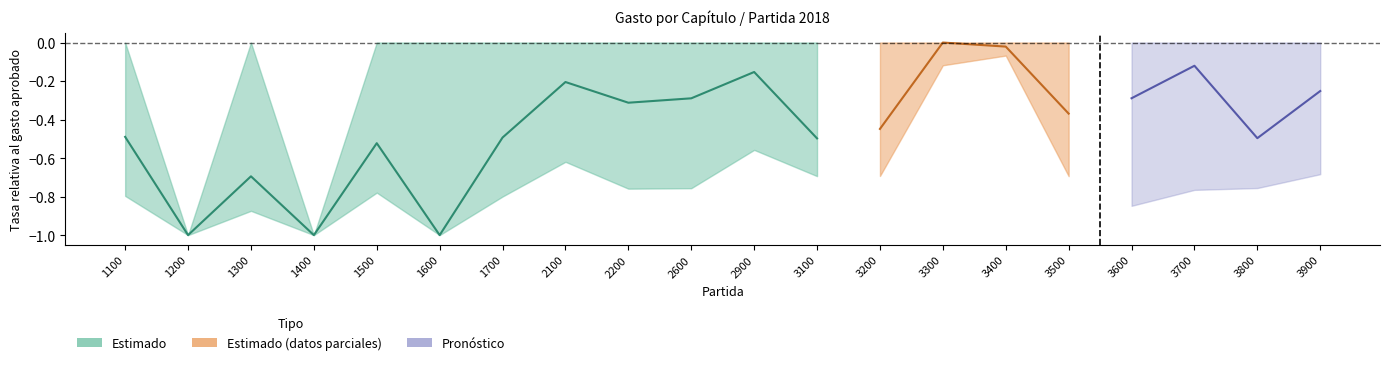

What is the difference between the maximum and second lowest values?

0.8